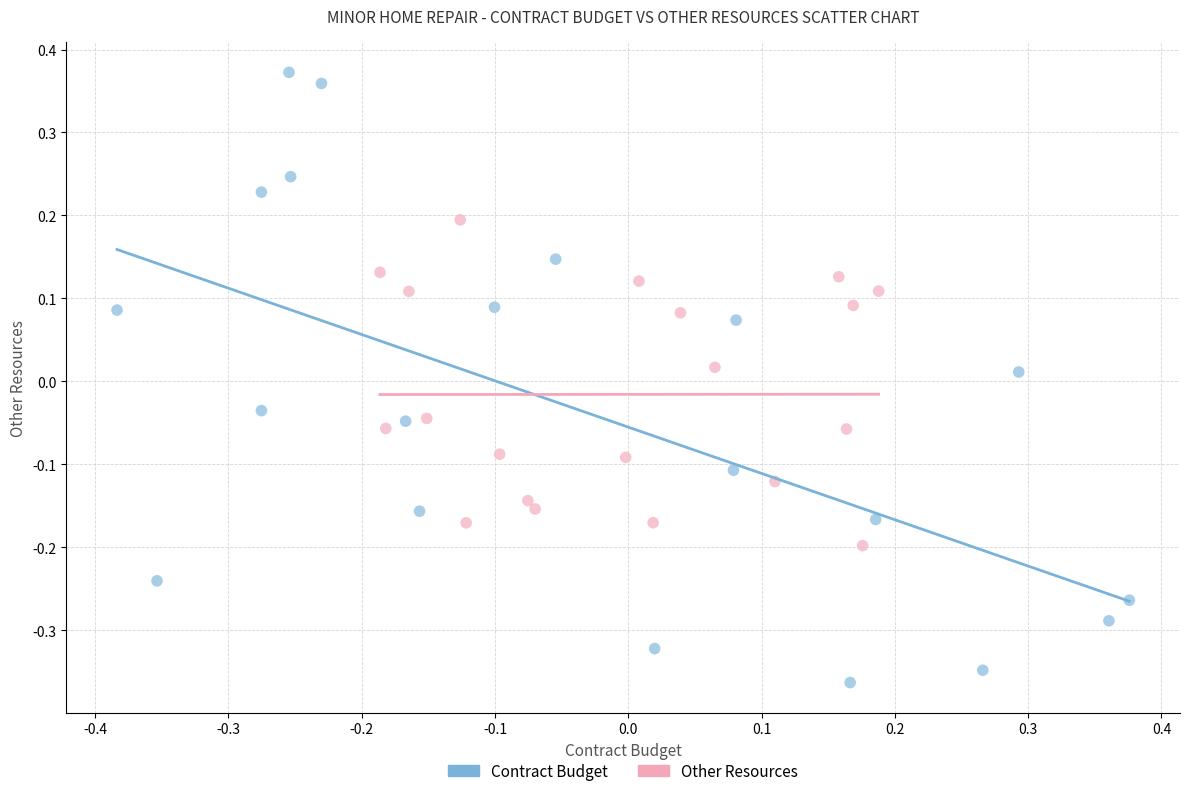

Which series contains the highest Y value?

Contract Budget